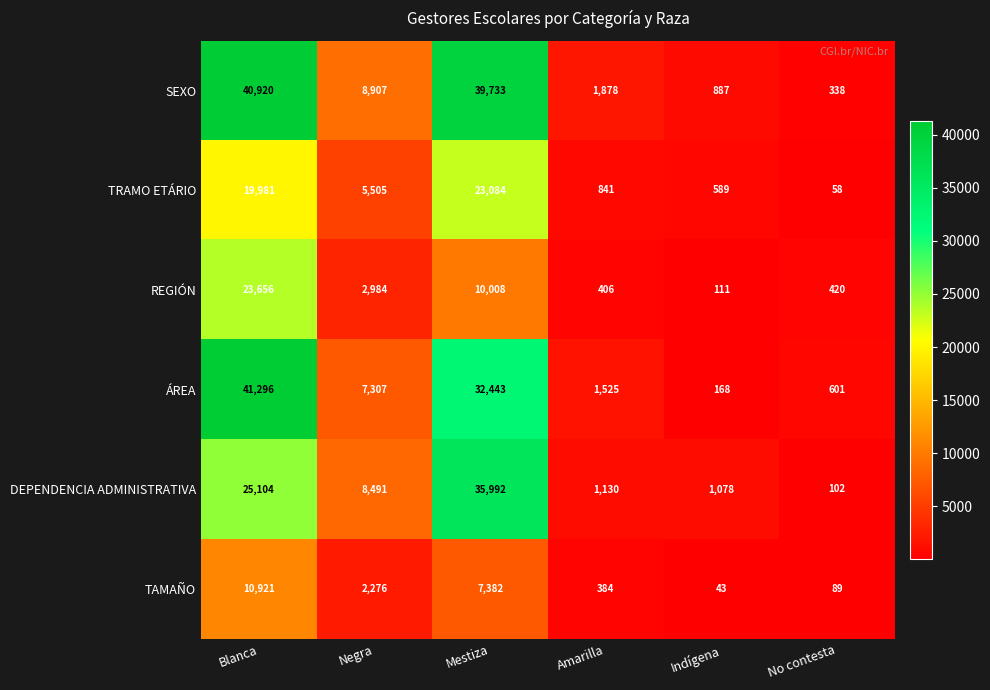

What is the sum of the TAMAÑO values at Amarilla and Mestiza?

7766